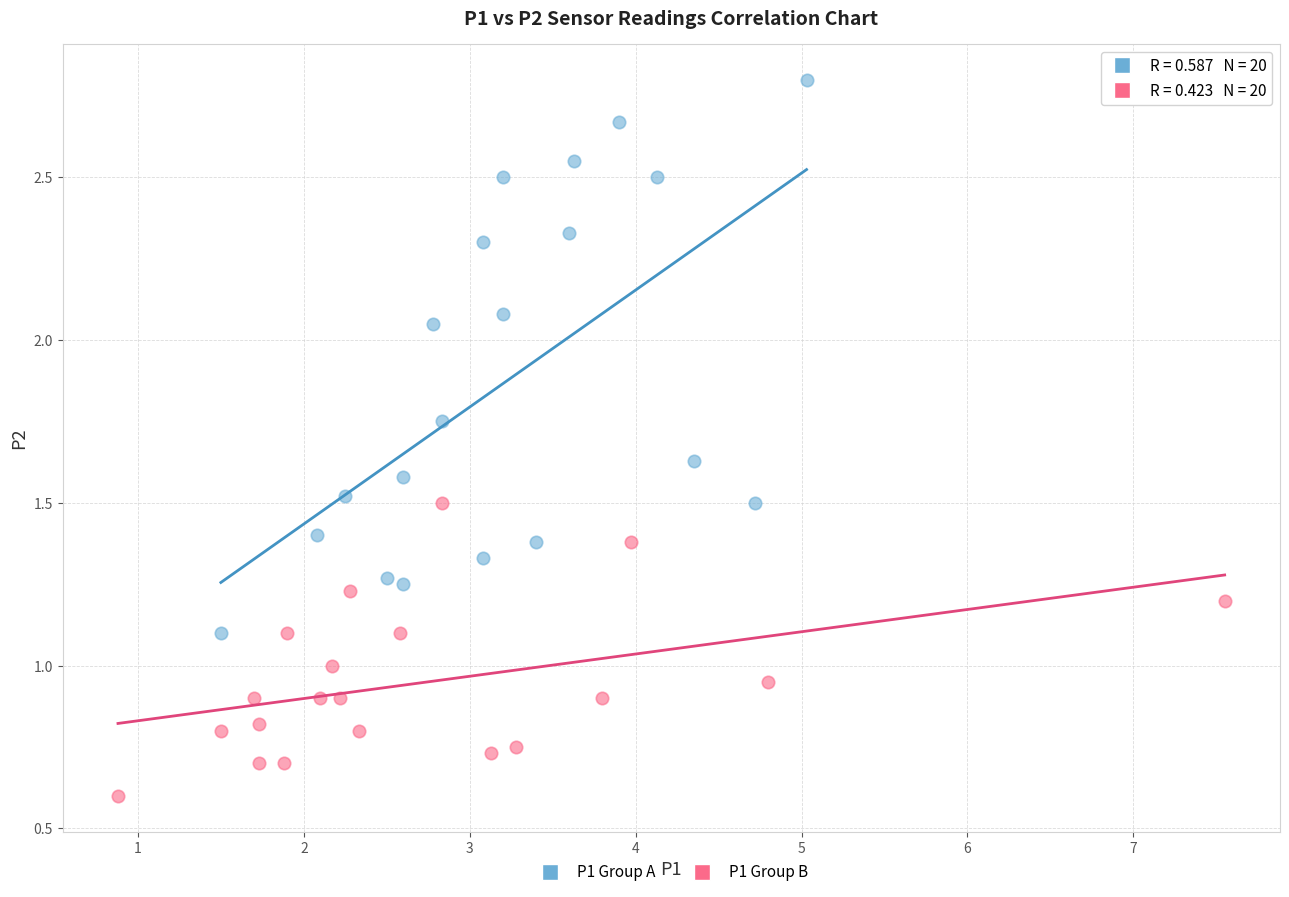

Which series reaches the maximum Y coordinate?

P1 Group A